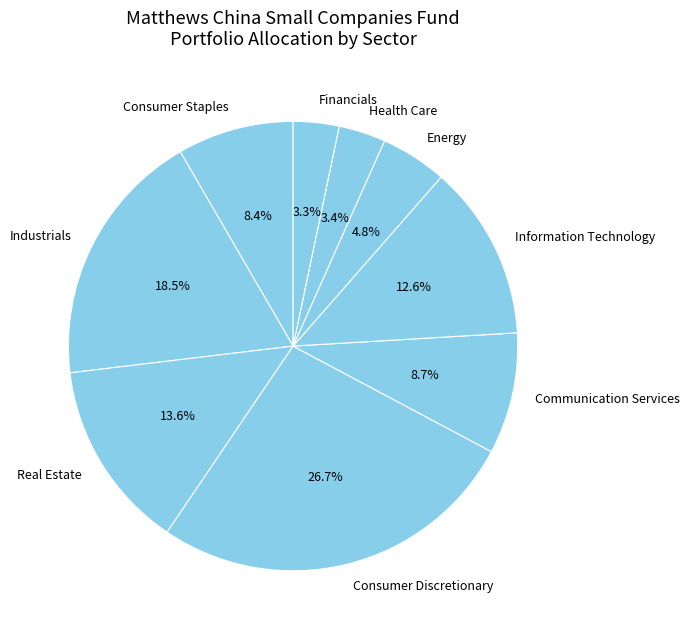

Between Health Care and Real Estate, which is larger?

Real Estate